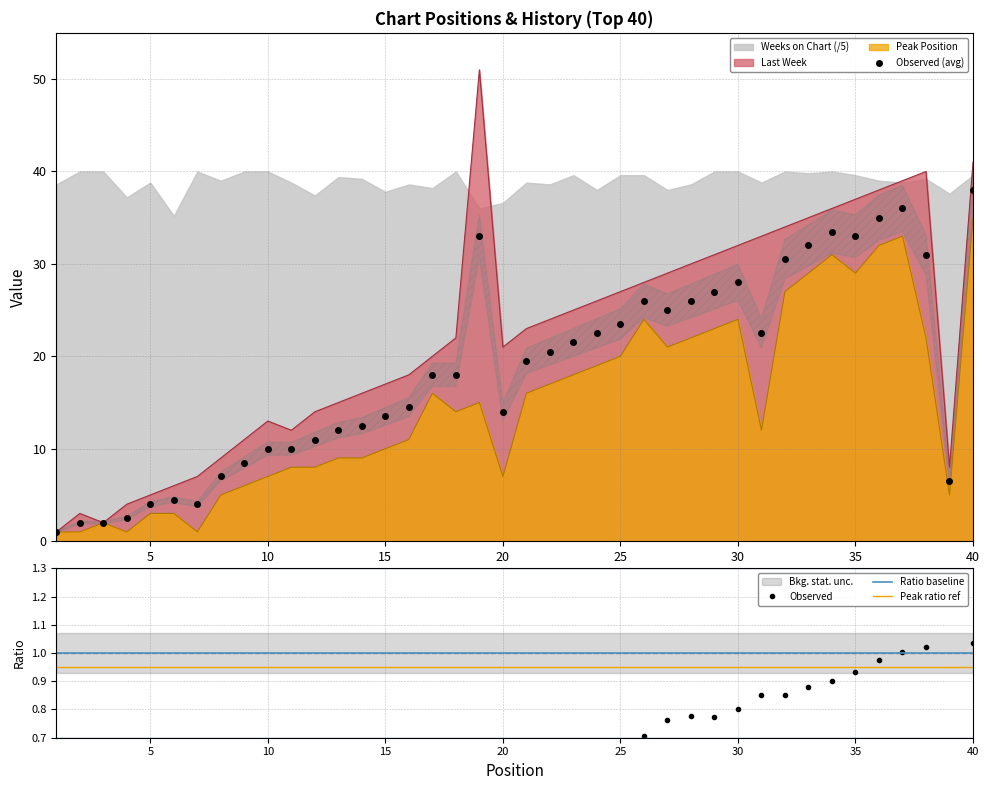

True or false: Ratio baseline and Peak ratio ref cross at least once.

False